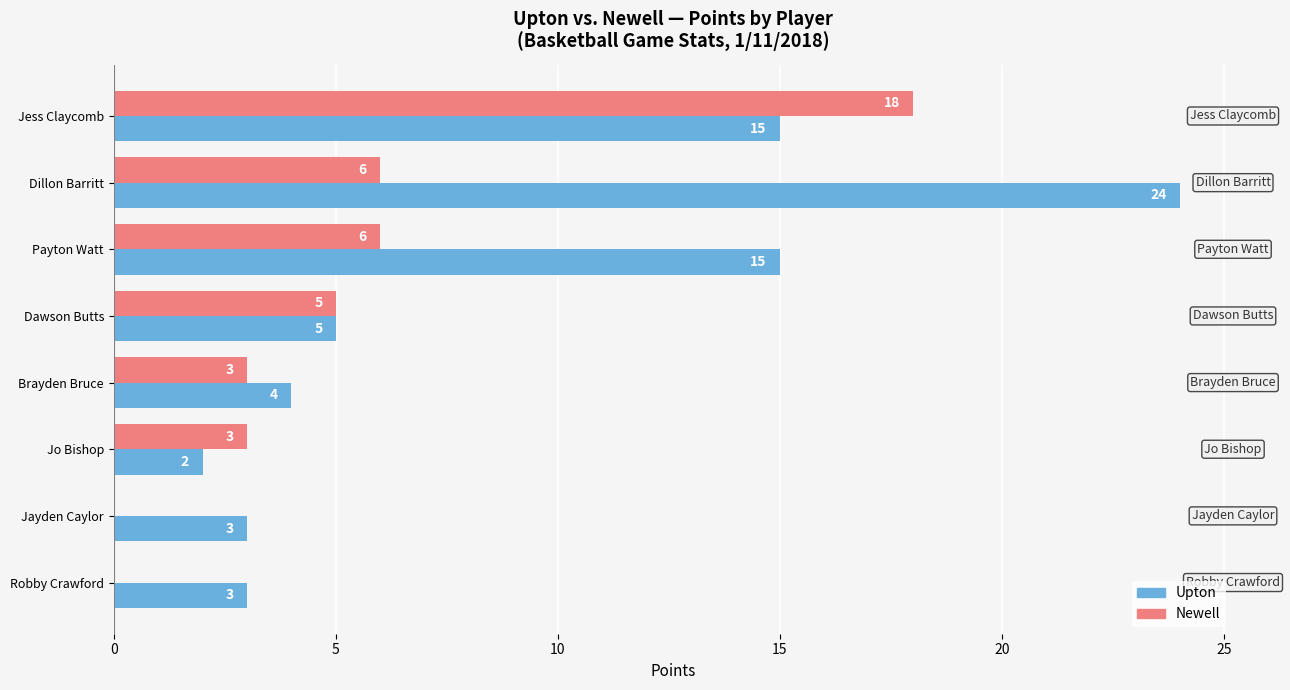

What is the average value of the Newell series?

5